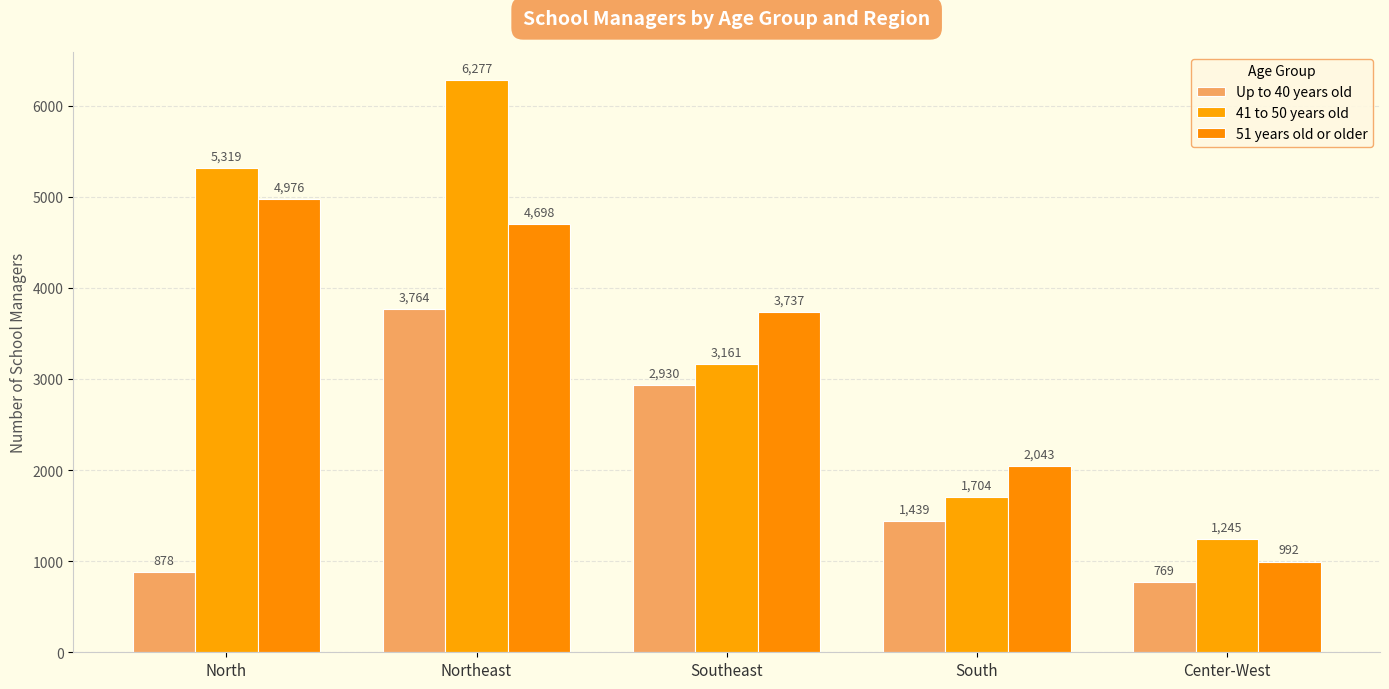

What is the difference between the 51 years old or older values at Southeast and North?

1239